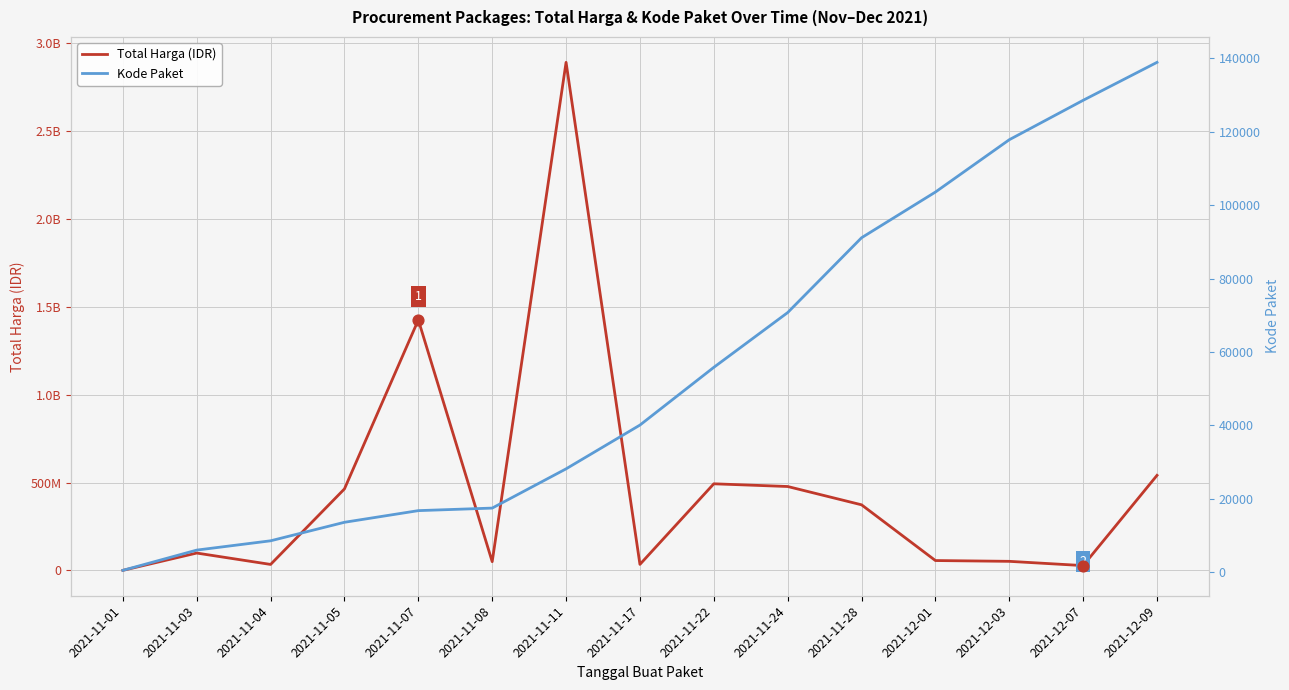

Is the value of Total Harga (IDR) at 2021-12-07 greater than the value of Kode Paket at 2021-12-07?

Yes